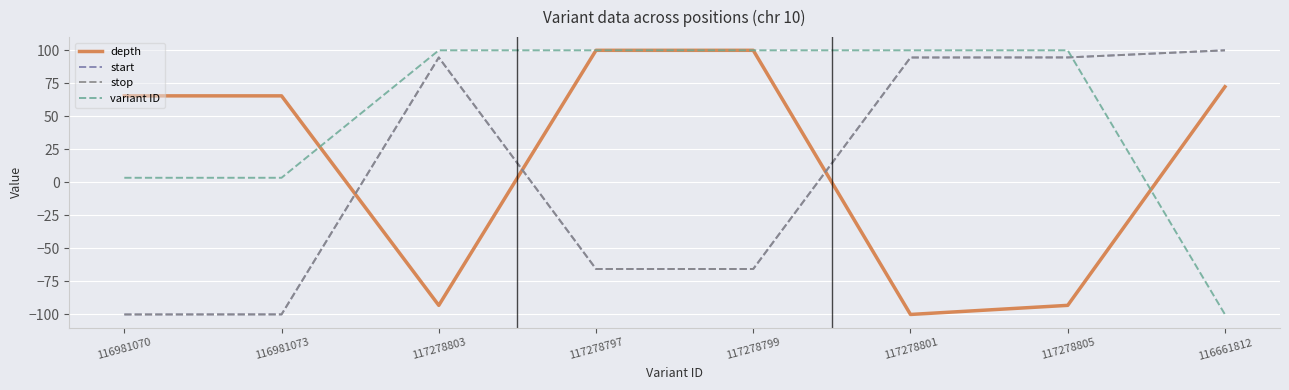

Rank the categories by start value from highest to lowest.

116661812, 117278805, 117278803, 117278801, 117278799, 117278797, 116981073, 116981070